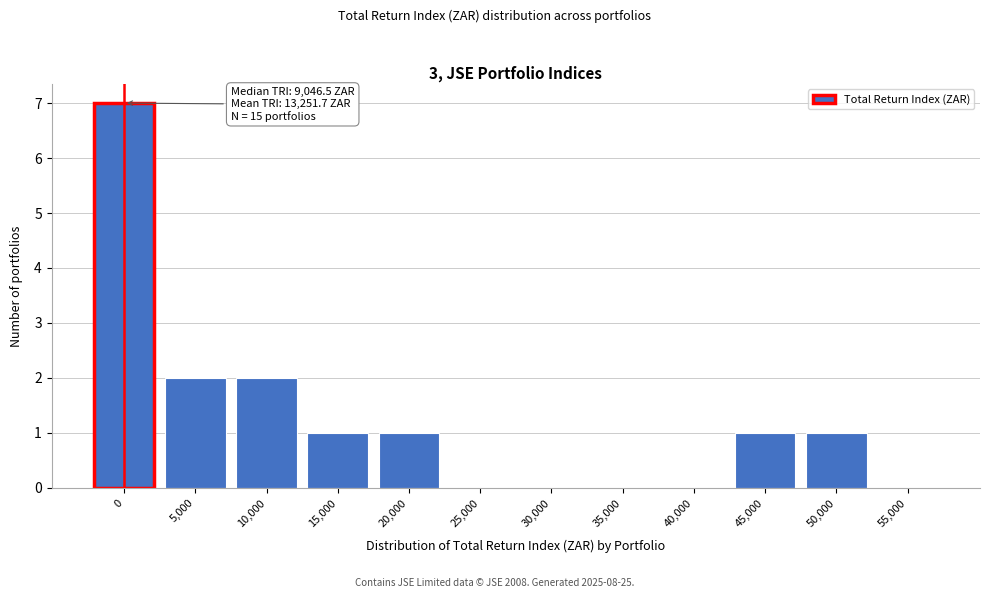

Reading left to right, extract all data points from this chart.

0=7	5,000=2	10,000=2	15,000=1	20,000=1	25,000=0	30,000=0	35,000=0	40,000=0	45,000=1	50,000=1	55,000=0